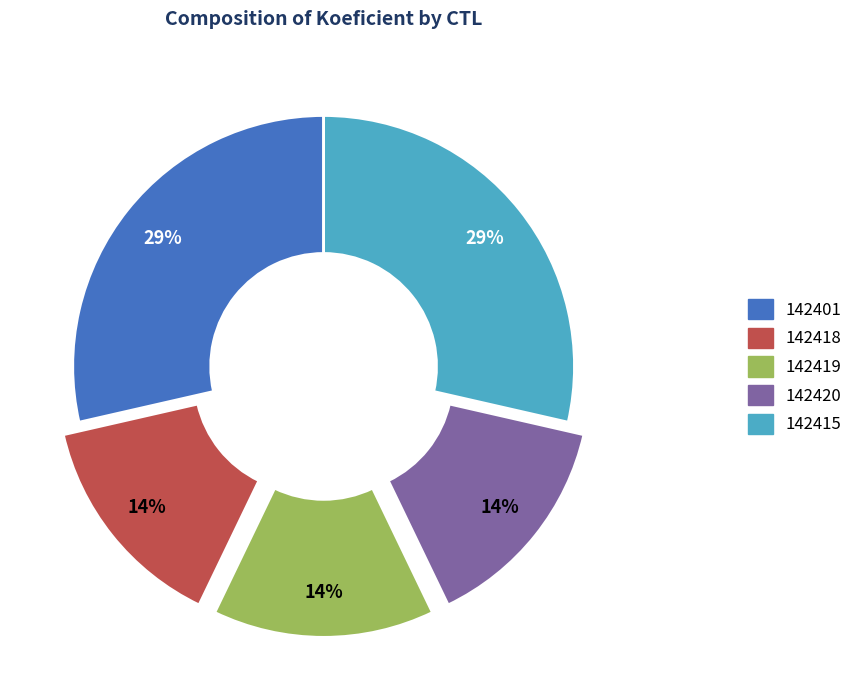

How many slices are in this pie chart?

5